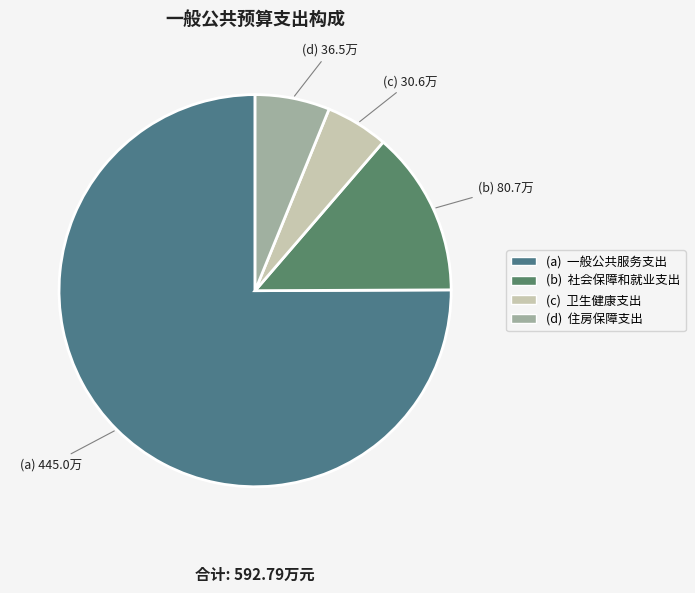

Does any single category account for the majority?

Yes